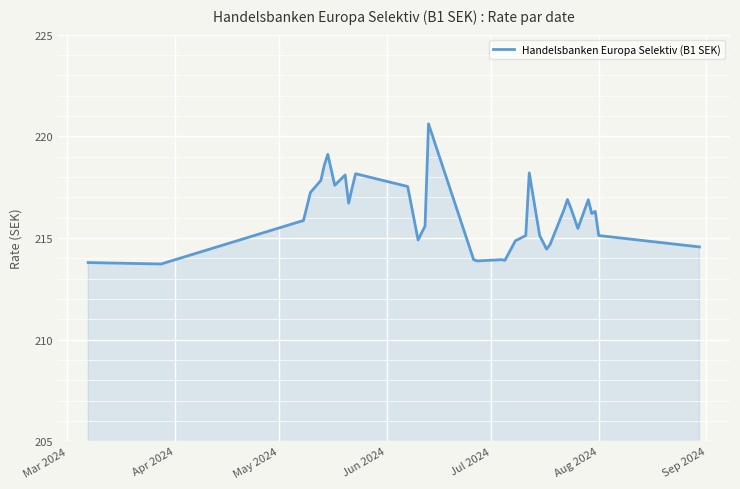

What is the greatest value displayed?

220.6